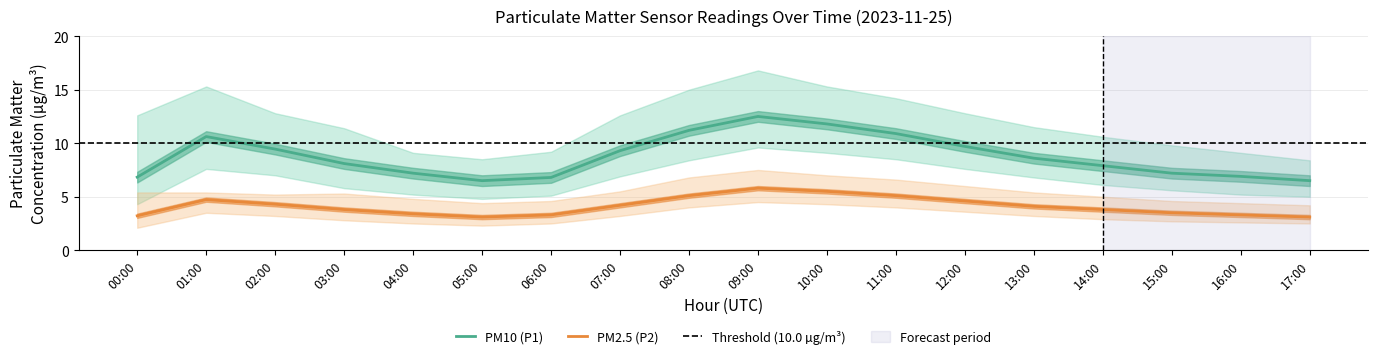

True or false: P1_center and P2_upper intersect in this chart.

False